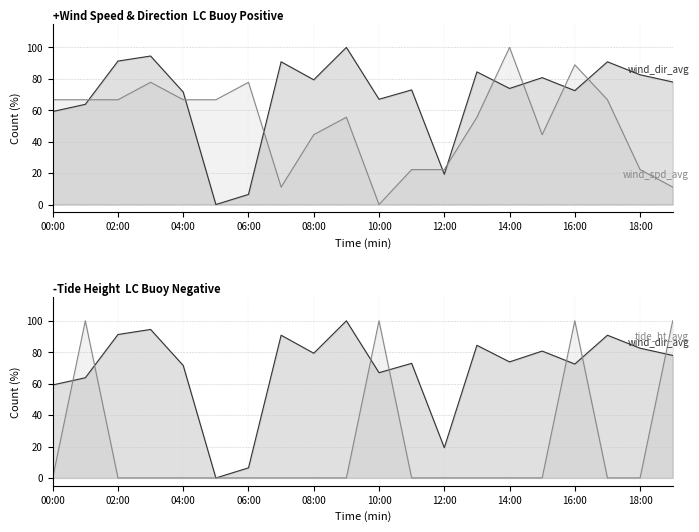

Which series has the largest total across all categories?

wind_dir_avg